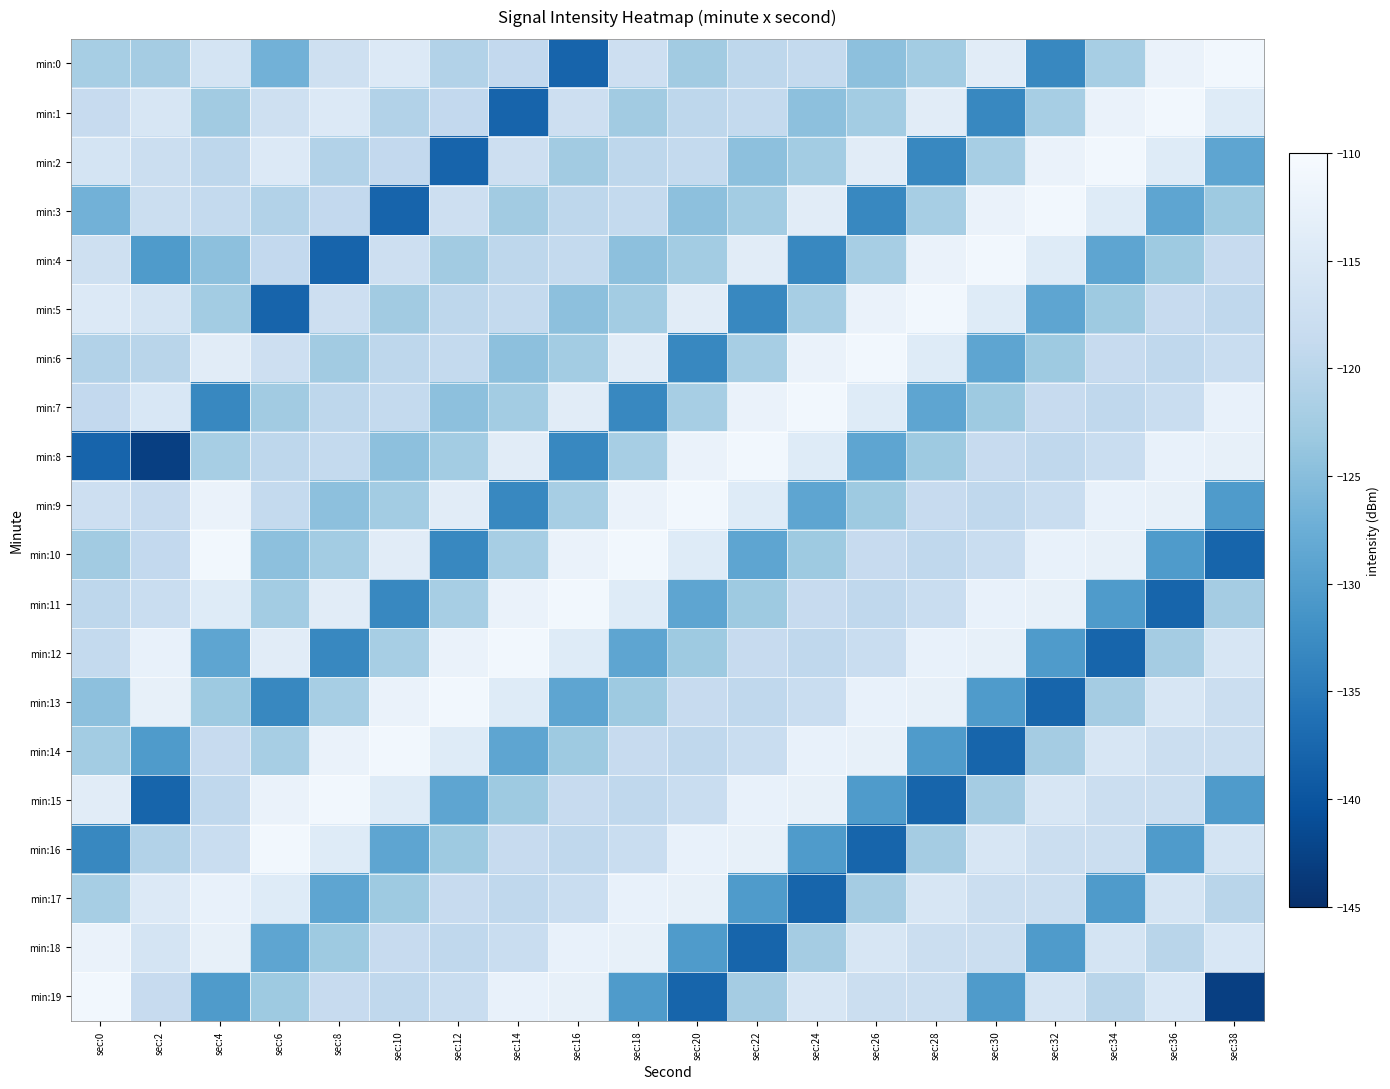

What is the total value across all series at sec:2?

-2418.1